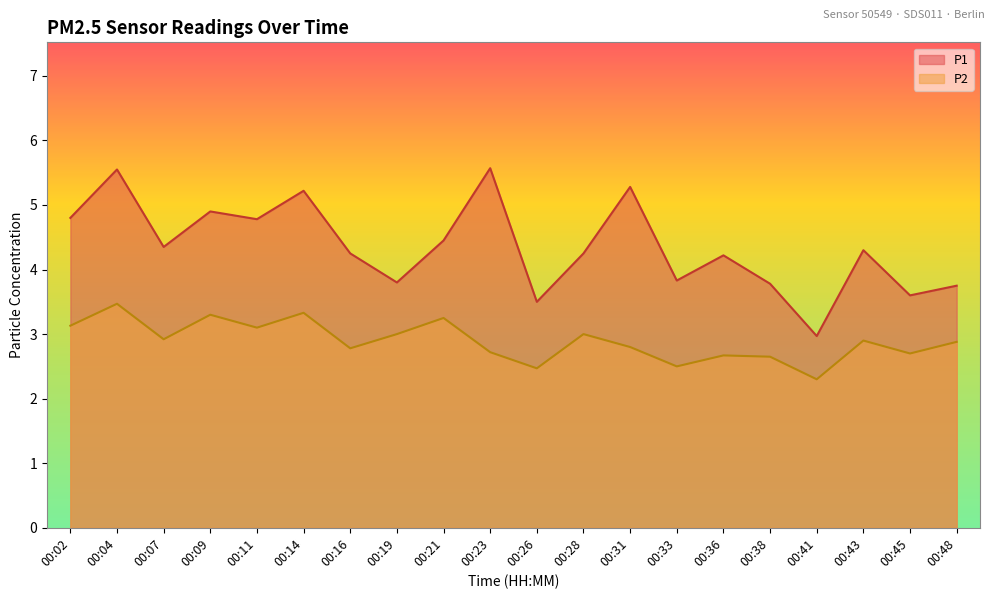

Which series has the largest total across all categories?

P1